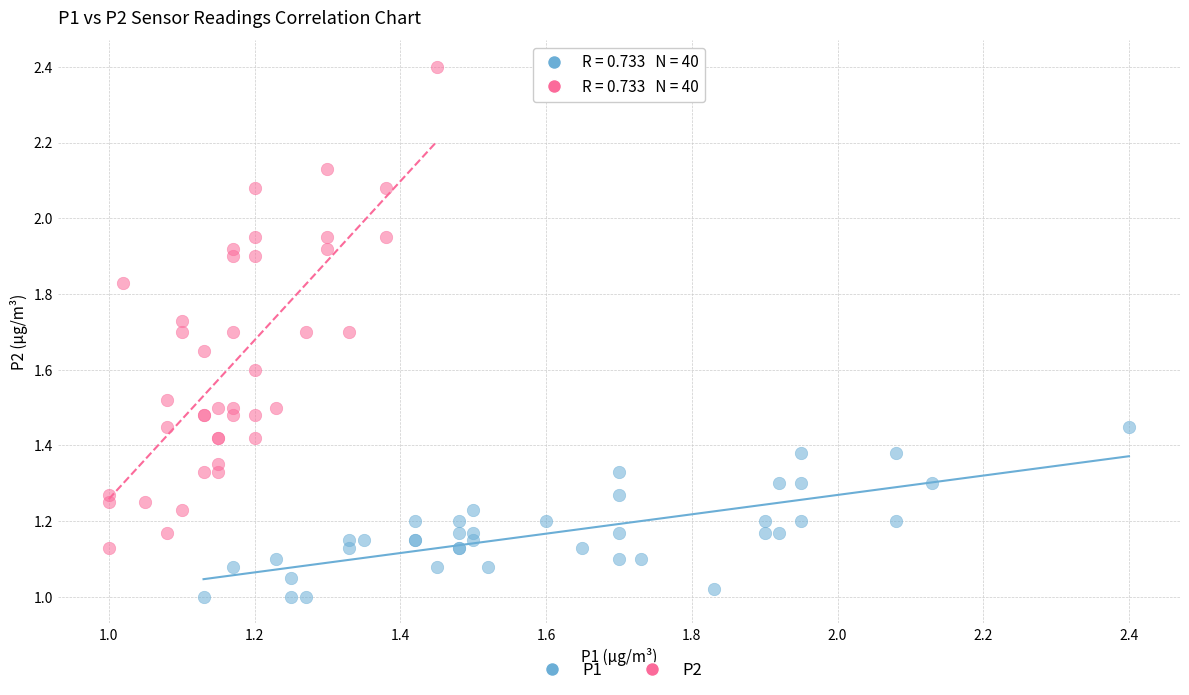

What are all the series names shown in the legend?

P1, P2